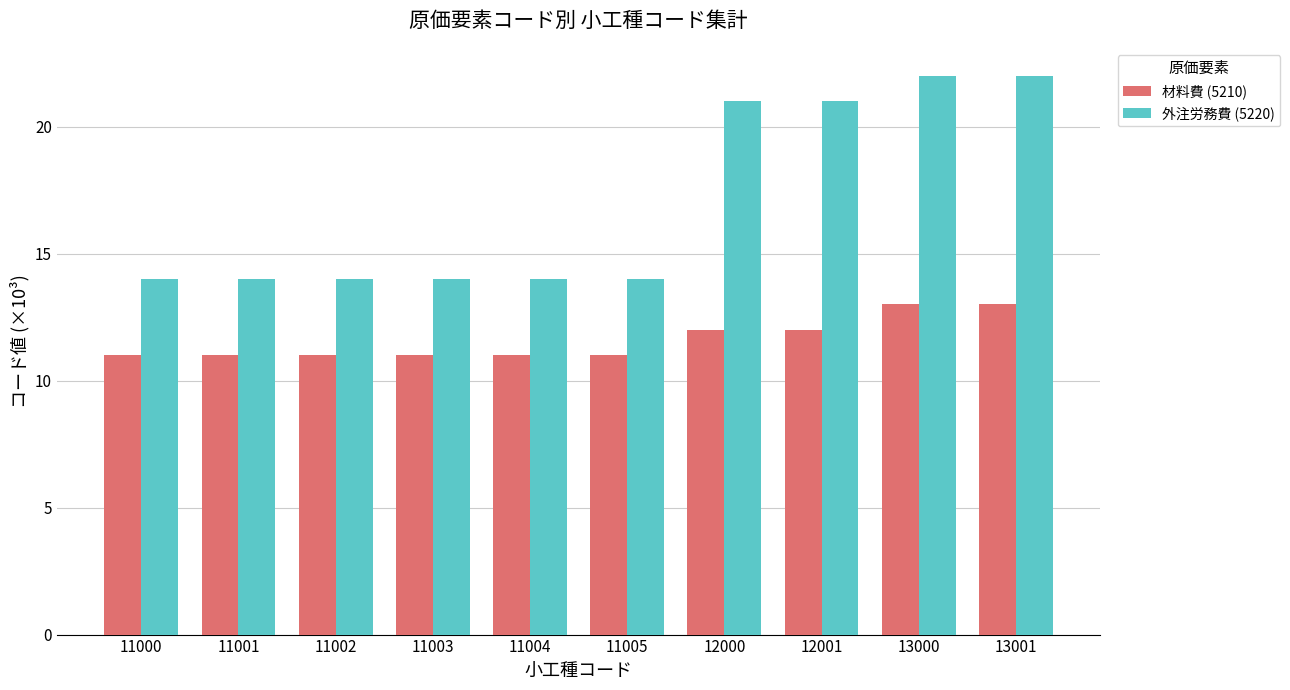

What is the average value of the 外注労務費 (5220) series?

17.0